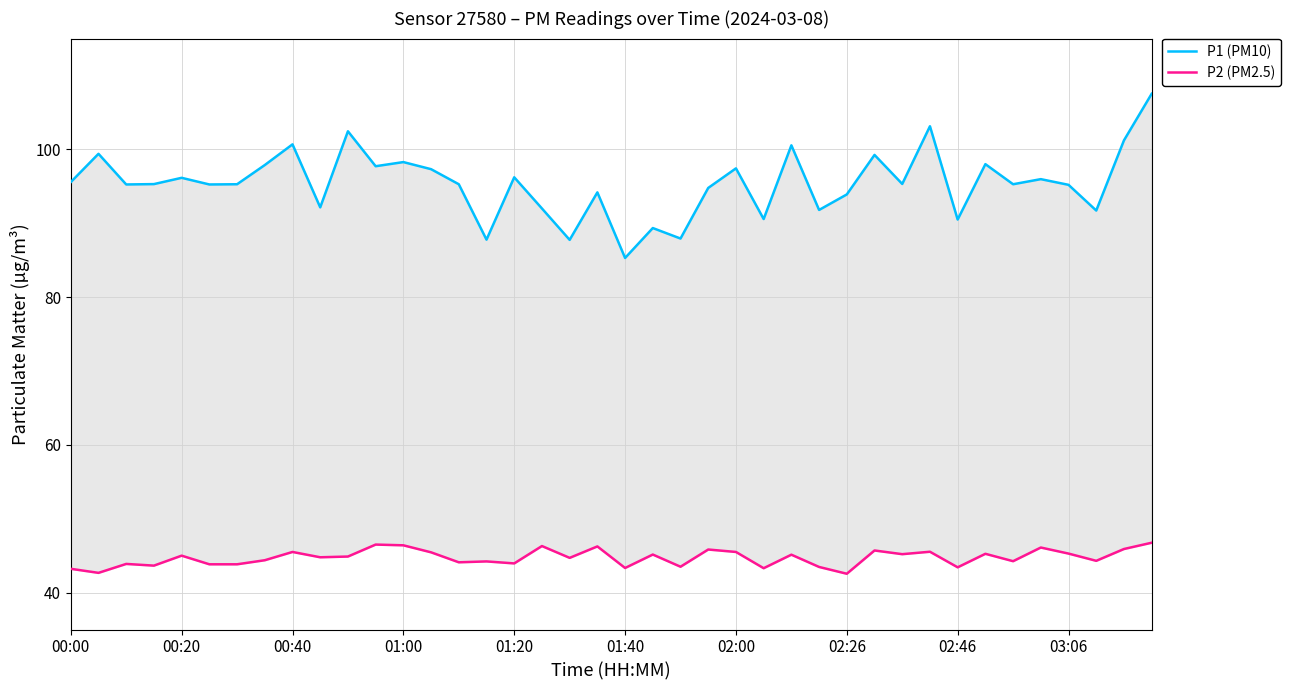

How many data points in P1 (PM10) are less than 95?

14